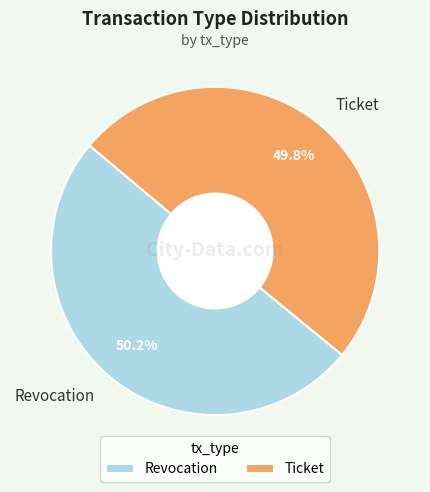

To the nearest percent, what portion does Revocation represent?

50%